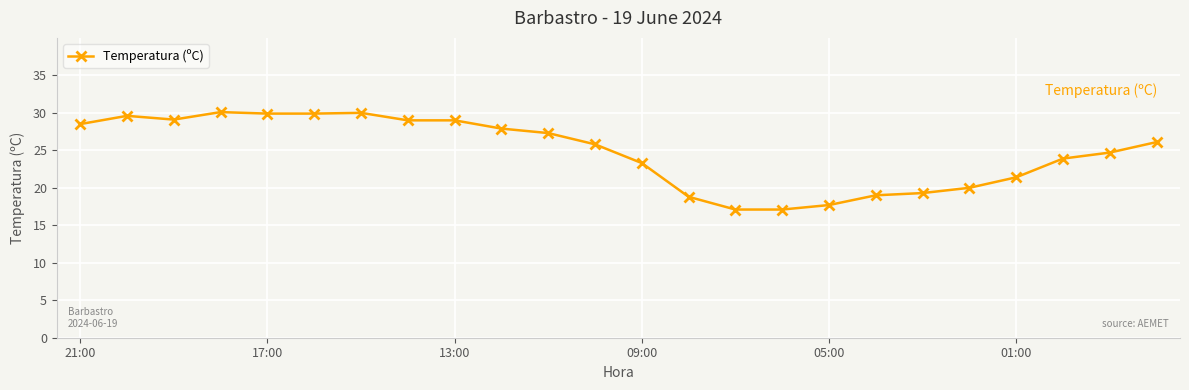

True or false: the data has more than 0 interior local peaks.

True